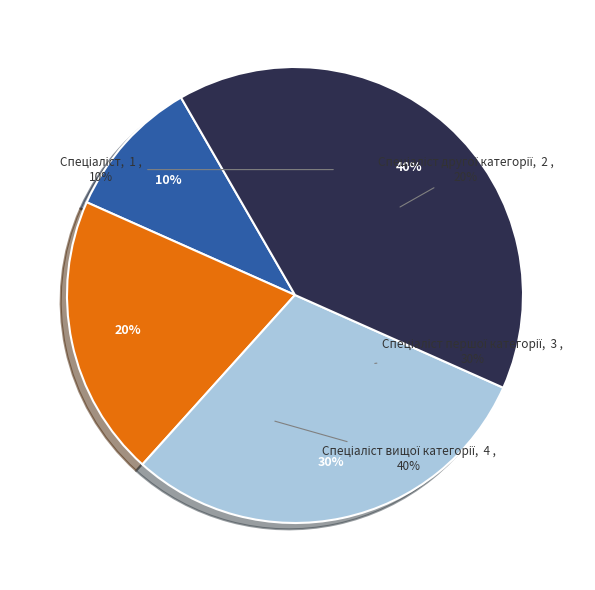

What is the change in value from Спеціаліст першої категорії to Спеціаліст вищої категорії?

+1